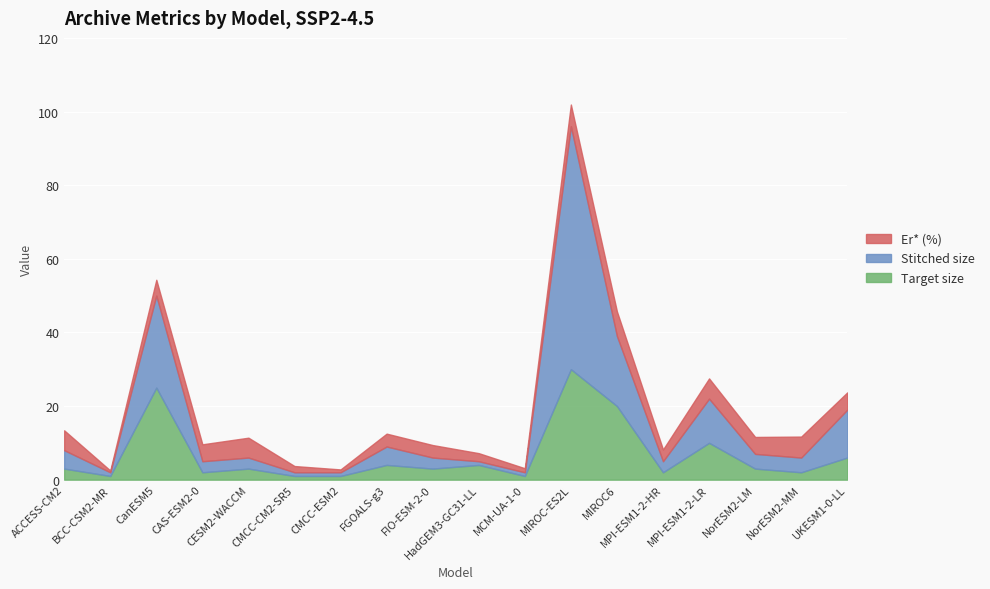

In Er* (%), how many points are lower than both neighbors (excluding endpoints)?

5